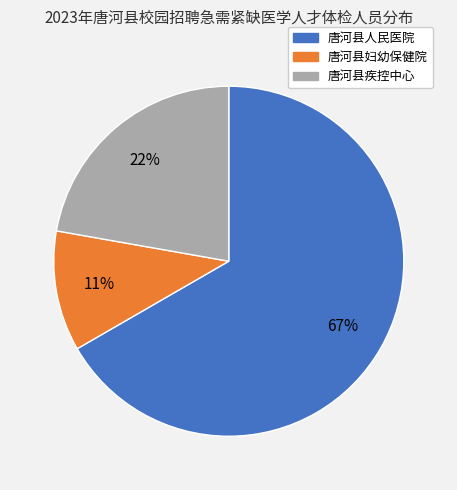

Is it true that 唐河县妇幼保健院 is 17% of the pie?

False